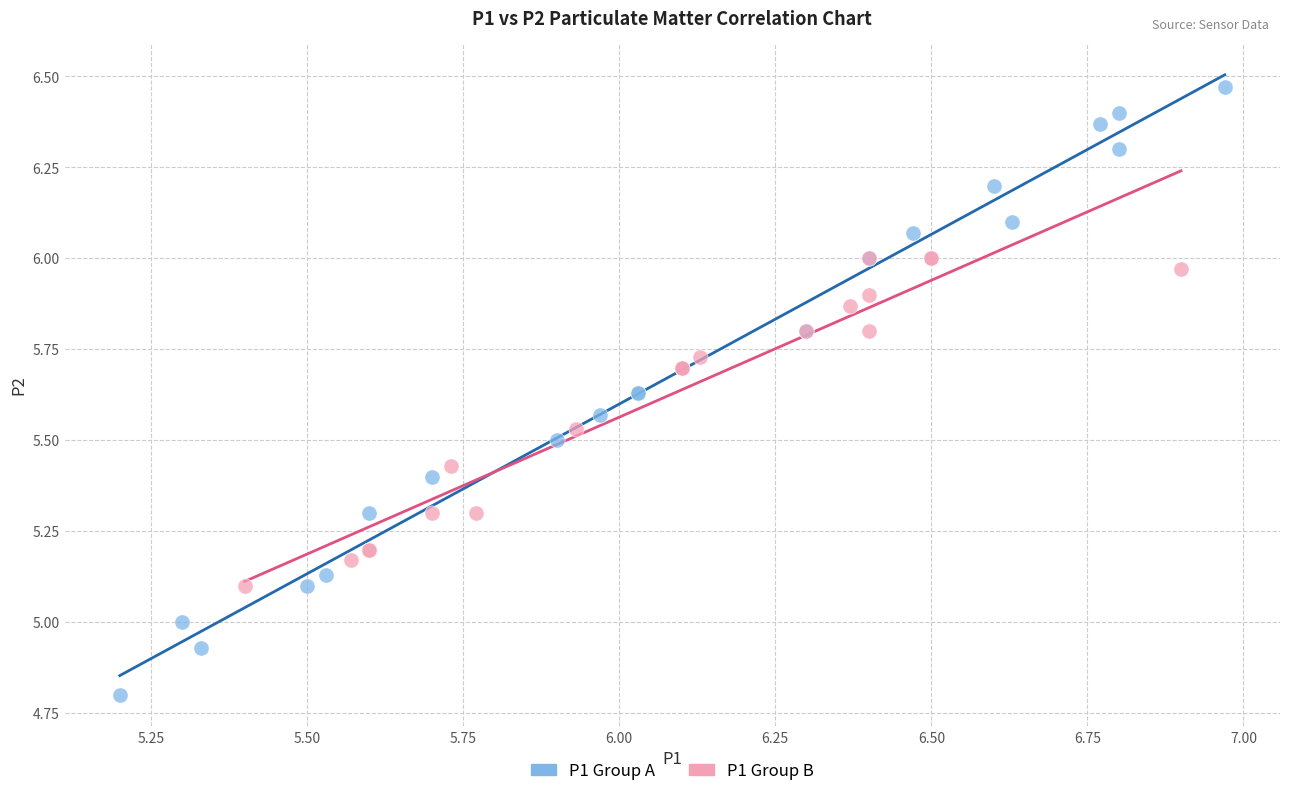

Which series has the widest spread of Y values?

P1 Group A